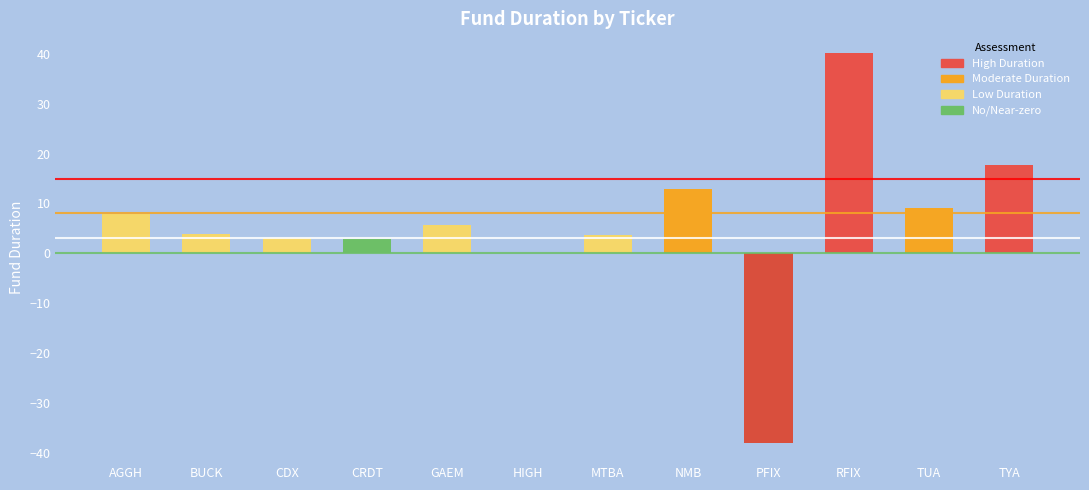

What is the change in value from GAEM to NMB?

+7.3